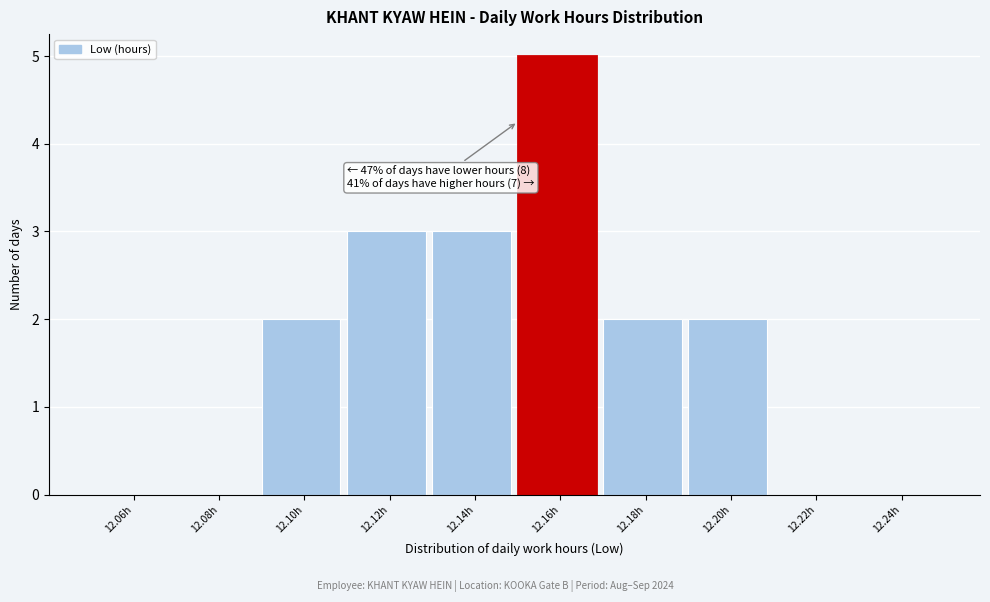

Over which range of the x-axis is the bar tallest?

12.15 to 12.17